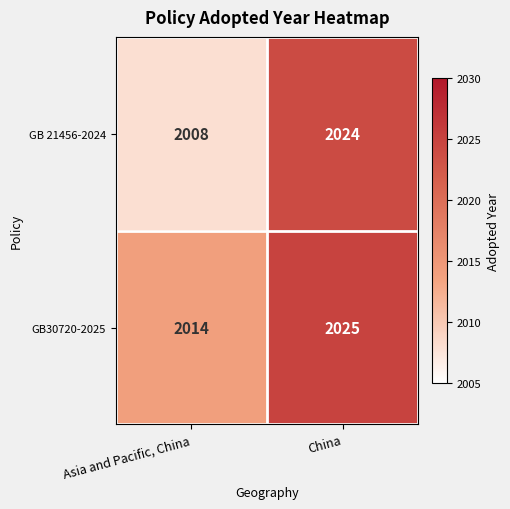

At China, list the series in order from smallest to largest.

GB 21456-2024, GB30720-2025